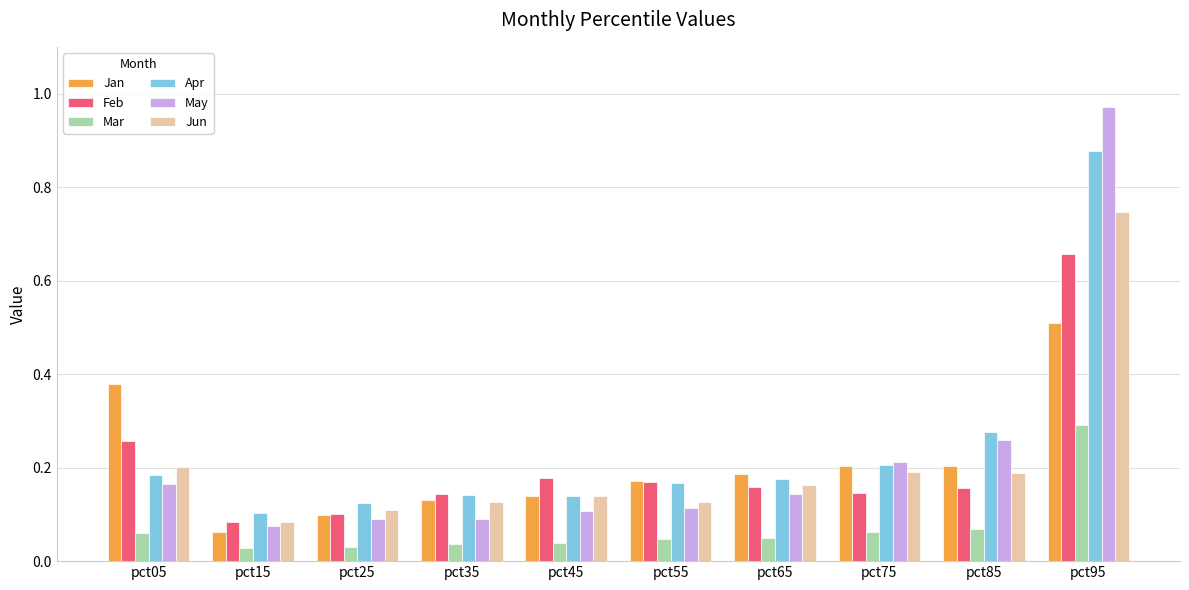

How many distinct data groups are displayed?

6